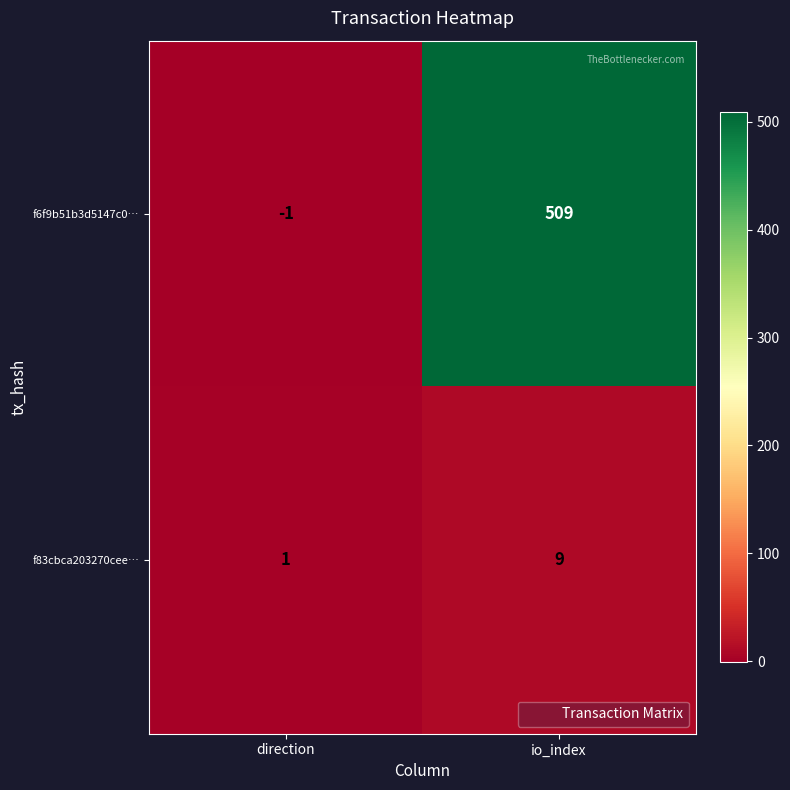

Which label corresponds to the largest value in the chart?

io_index